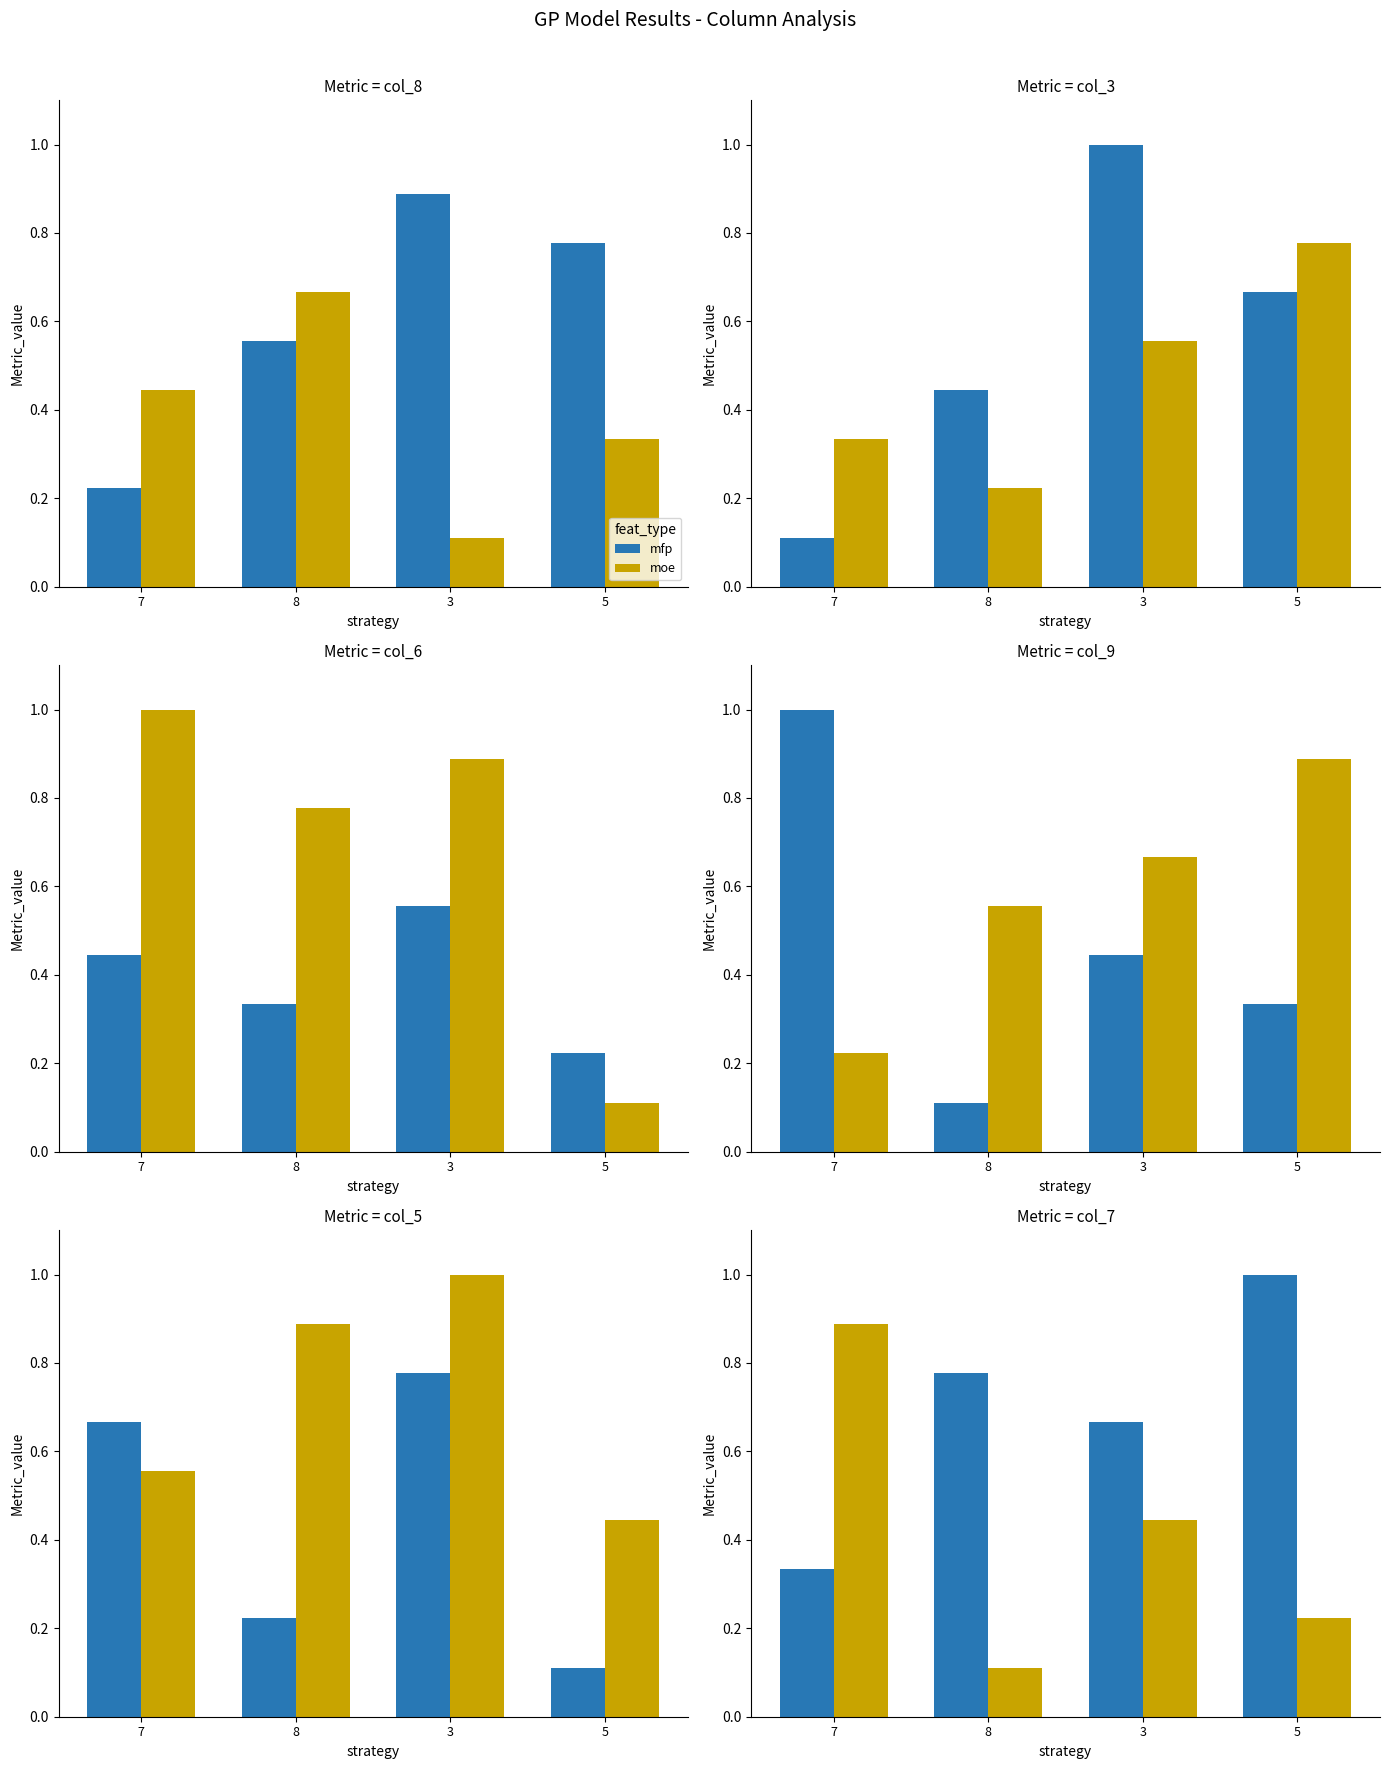

What is the value of the mfp bar at the 3rd from the left?

0.7